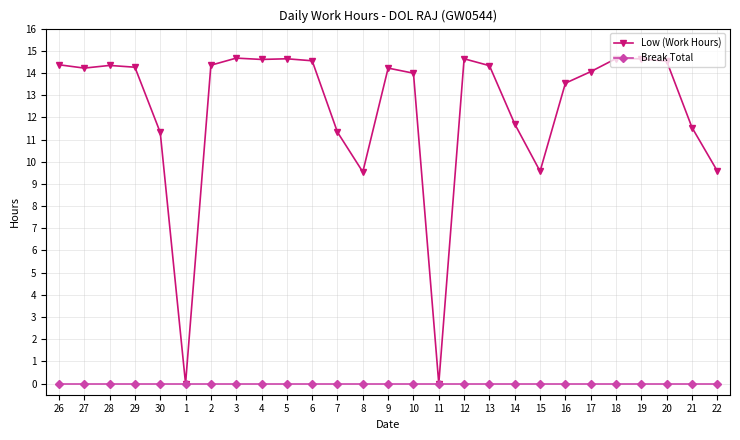

What is the label of the 12th point from the right?

11